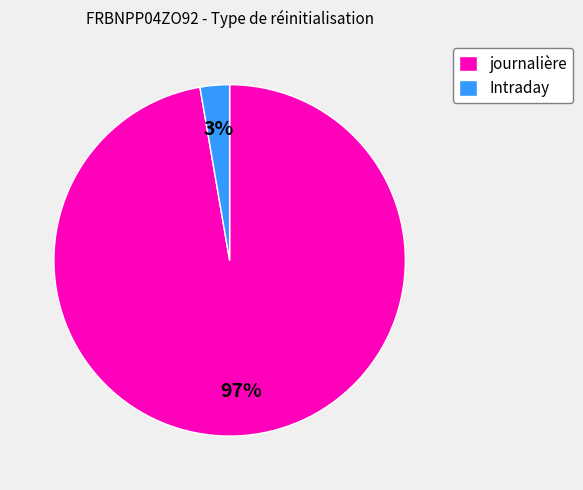

Is the sum of Intraday and journalière greater than half?

Yes